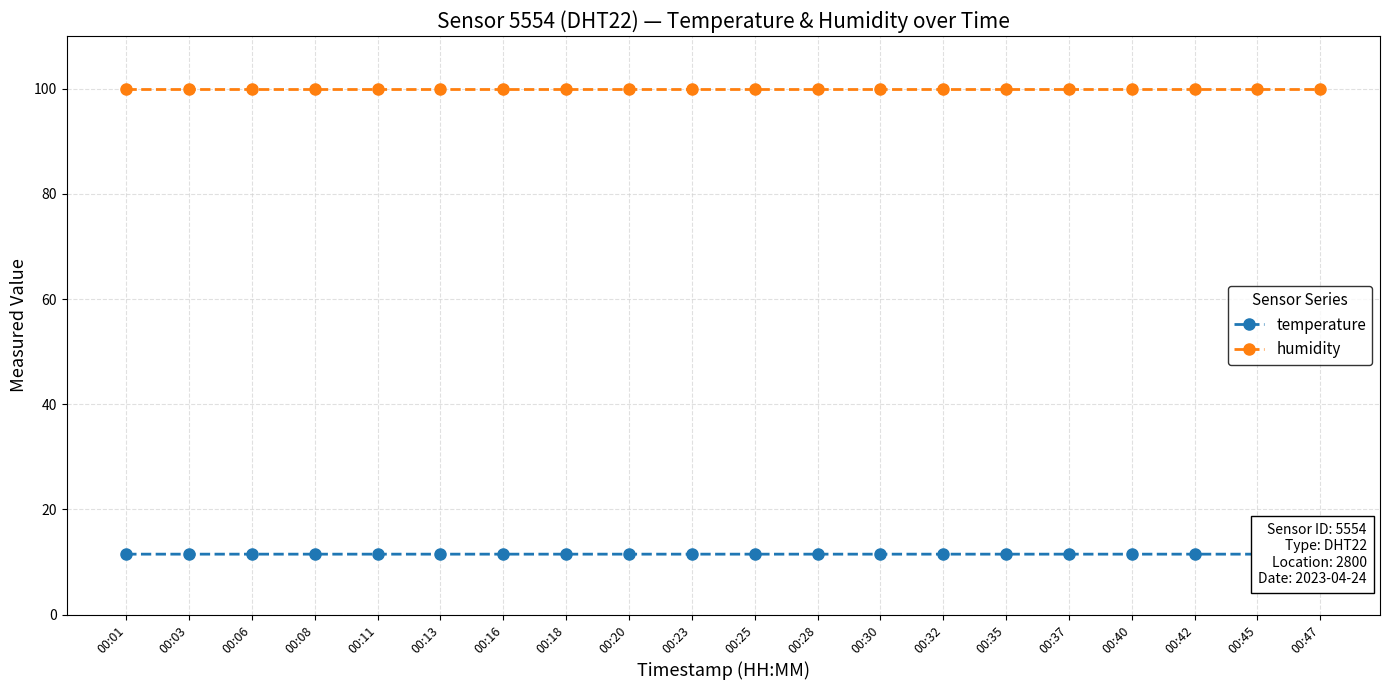

What is the value of the humidity point at the 9th from the left?

99.9